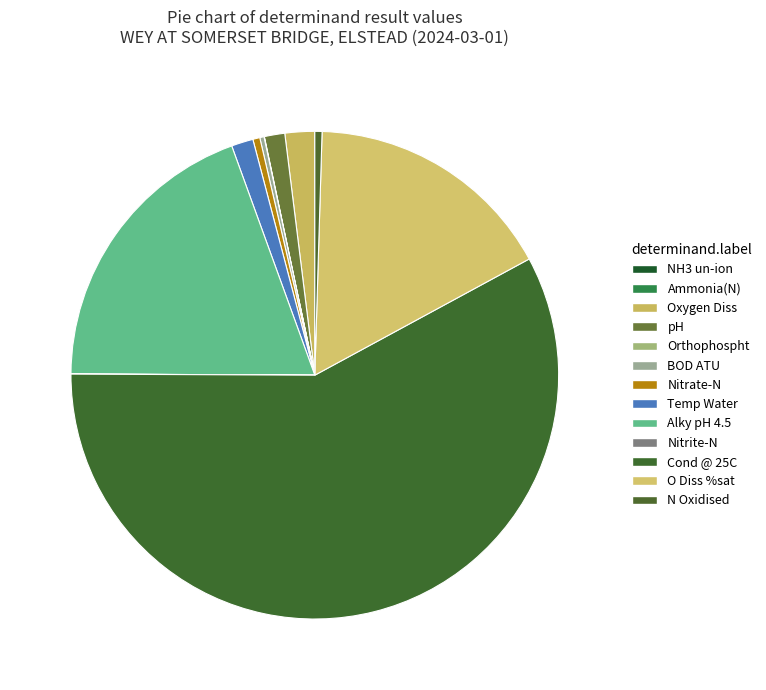

How many segments does this pie chart have?

13